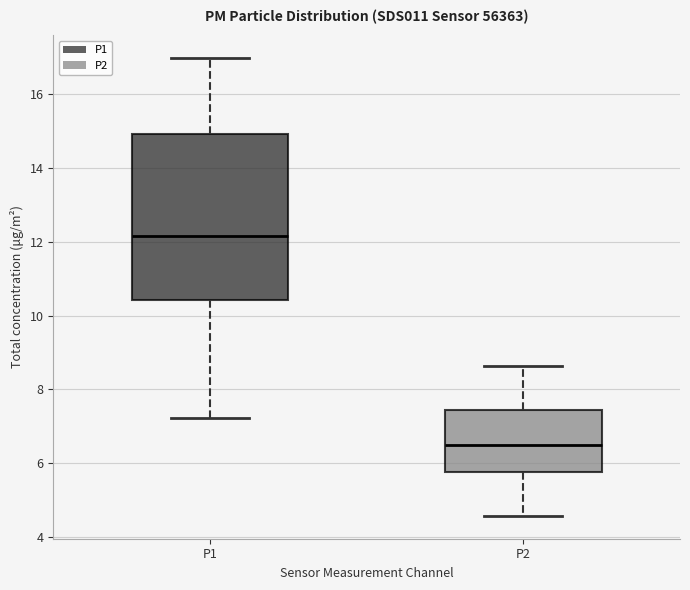

Reading left to right, transcribe this box plot: for each box, give where its median line is, the range the box spans, and where its two whiskers end, as read against the y-axis. The values are not printed on the chart, so give them approximately, as read against the axis.

P1: median 12.2, box 10.4 to 15.0, whiskers 7.2 to 17.0
P2: median 6.4, box 5.8 to 7.4, whiskers 4.6 to 8.6